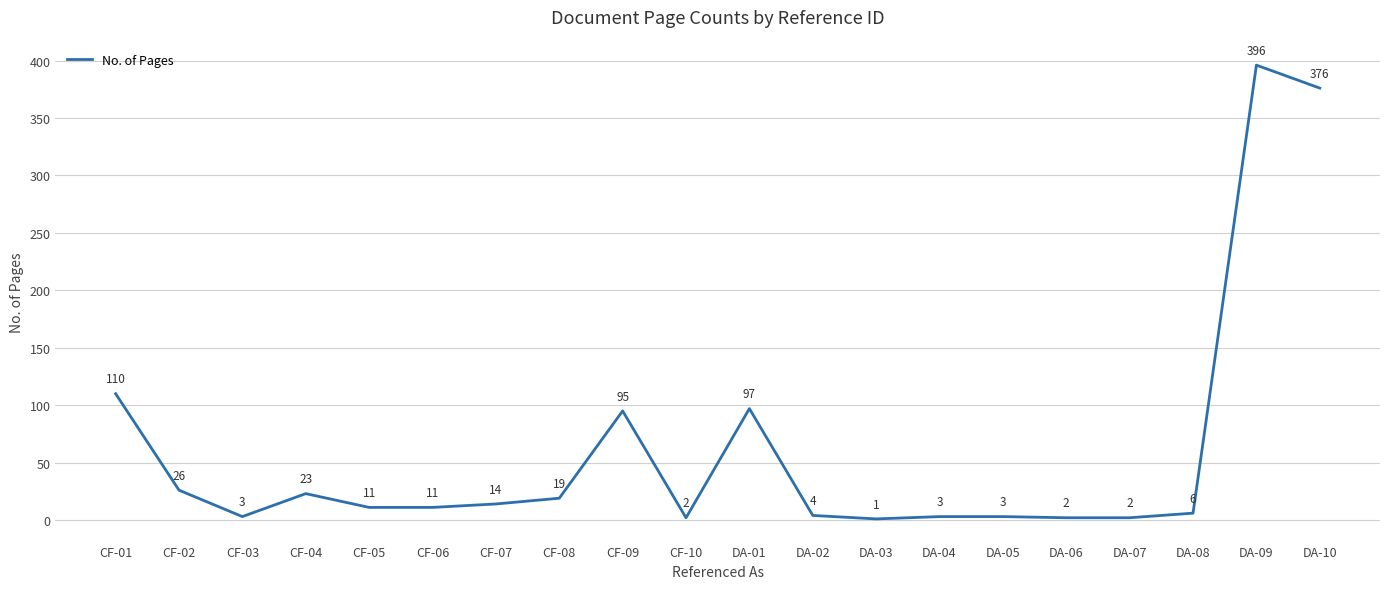

Approximately how many times larger is the value at DA-03 compared to DA-05?

0.3